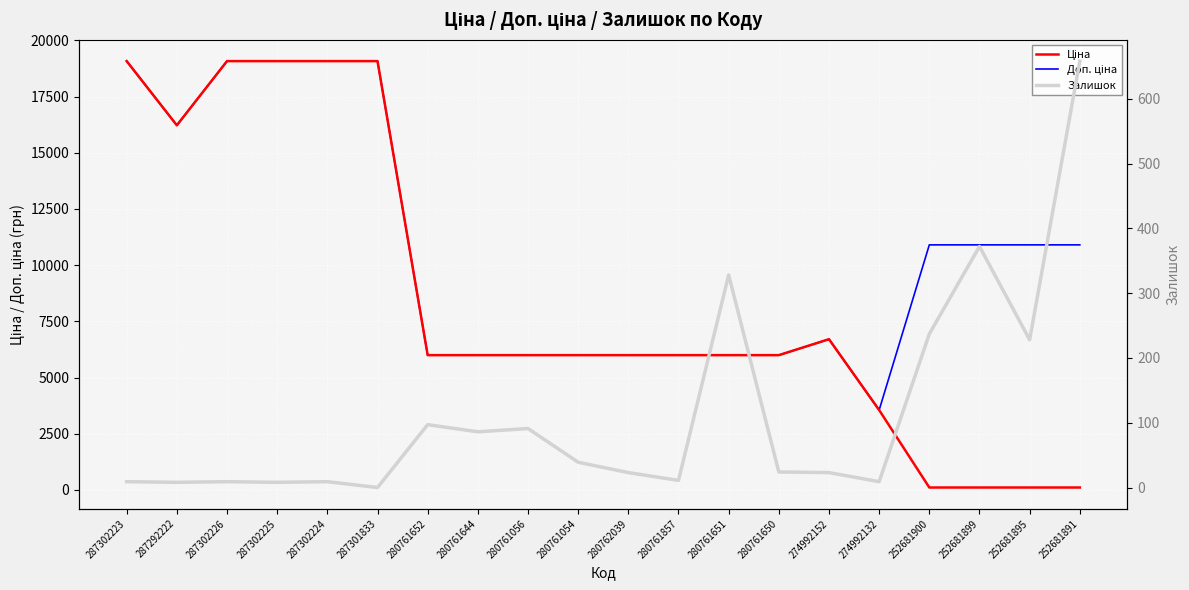

Rank the series by their average value, from lowest to highest.

Залишок, Ціна, Доп. ціна